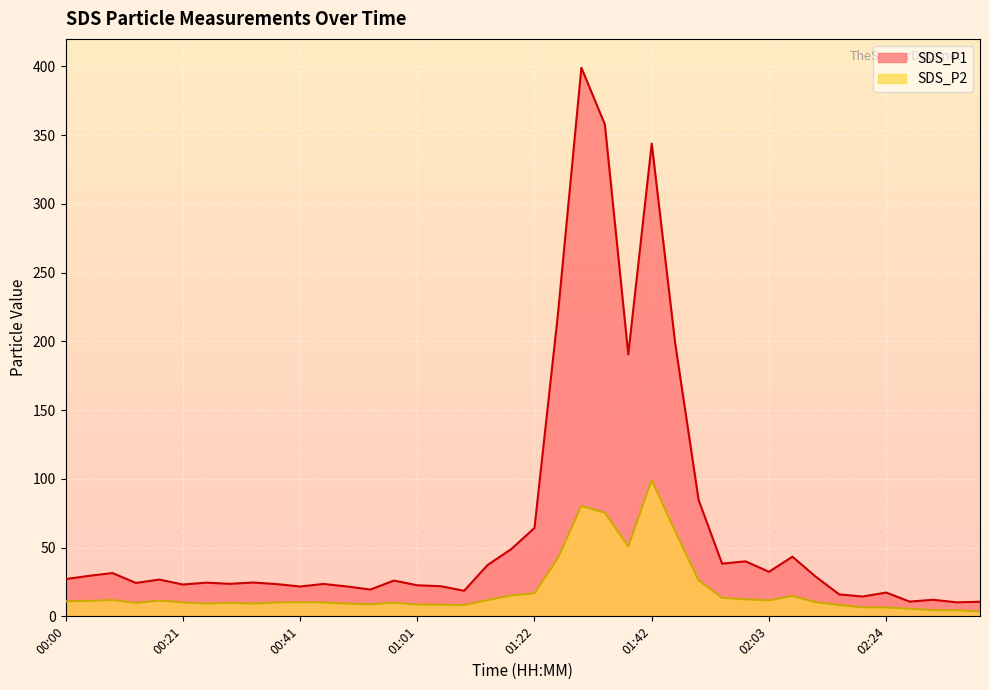

What is the value of the SDS_P2 point at the 19th from the left?

11.9